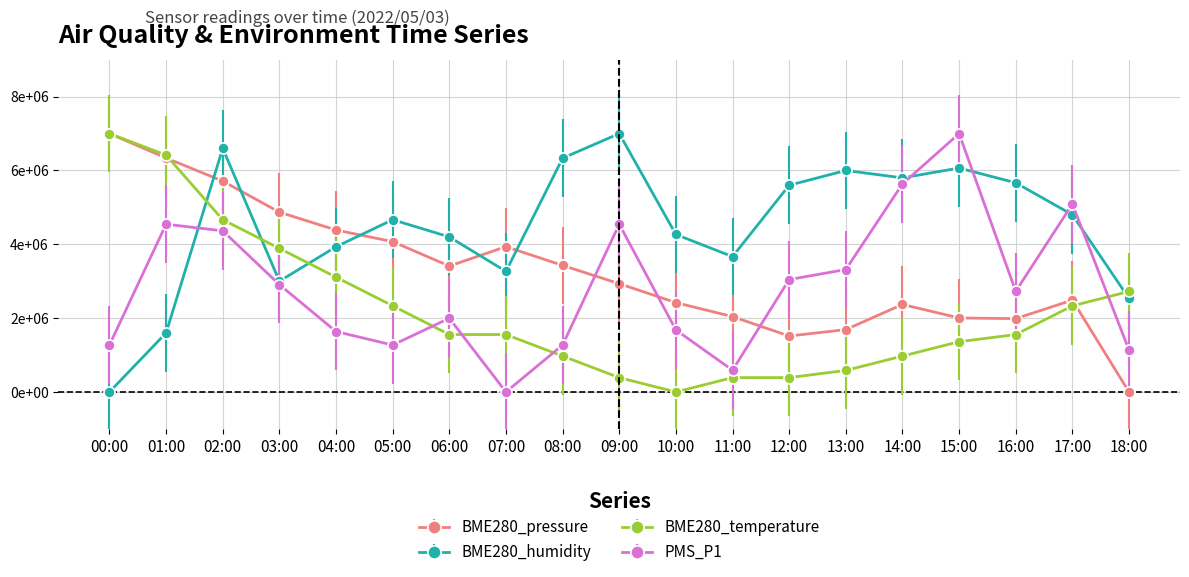

At which label is BME280_humidity closest to 3500000?

11:00